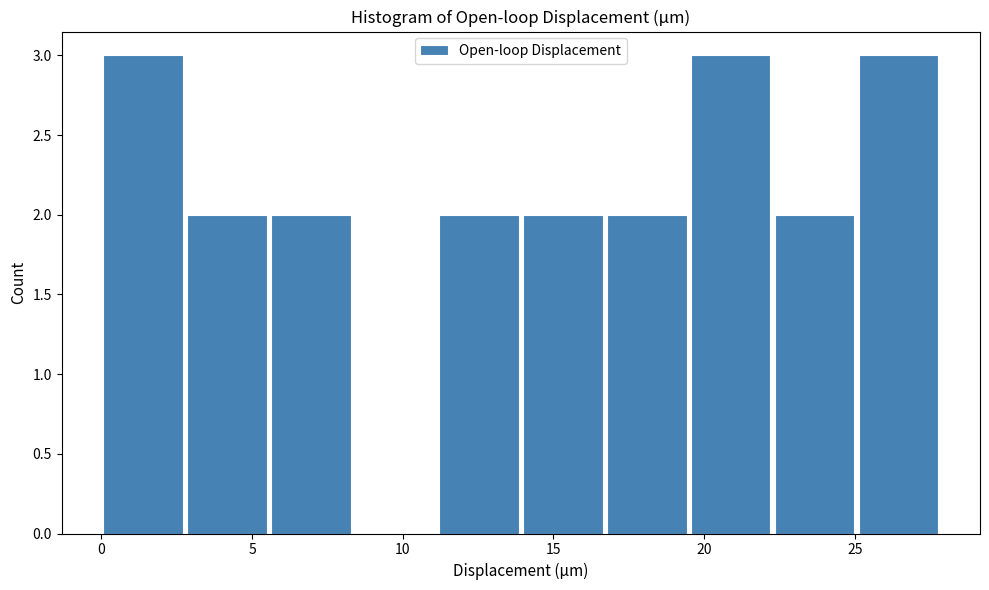

Reading left to right, list every bar in this chart as the range it spans on the x-axis followed by its height. Neither the bar edges nor the heights are printed on the chart, so give them approximately, as read against the axes.

0.0 to 3.0: 3
3.0 to 5.5: 2
5.5 to 8.5: 2
8.5 to 11.0: 0
11.0 to 14.0: 2
14.0 to 16.5: 2
16.5 to 19.5: 2
19.5 to 22.5: 3
22.5 to 25.0: 2
25.0 to 28.0: 3